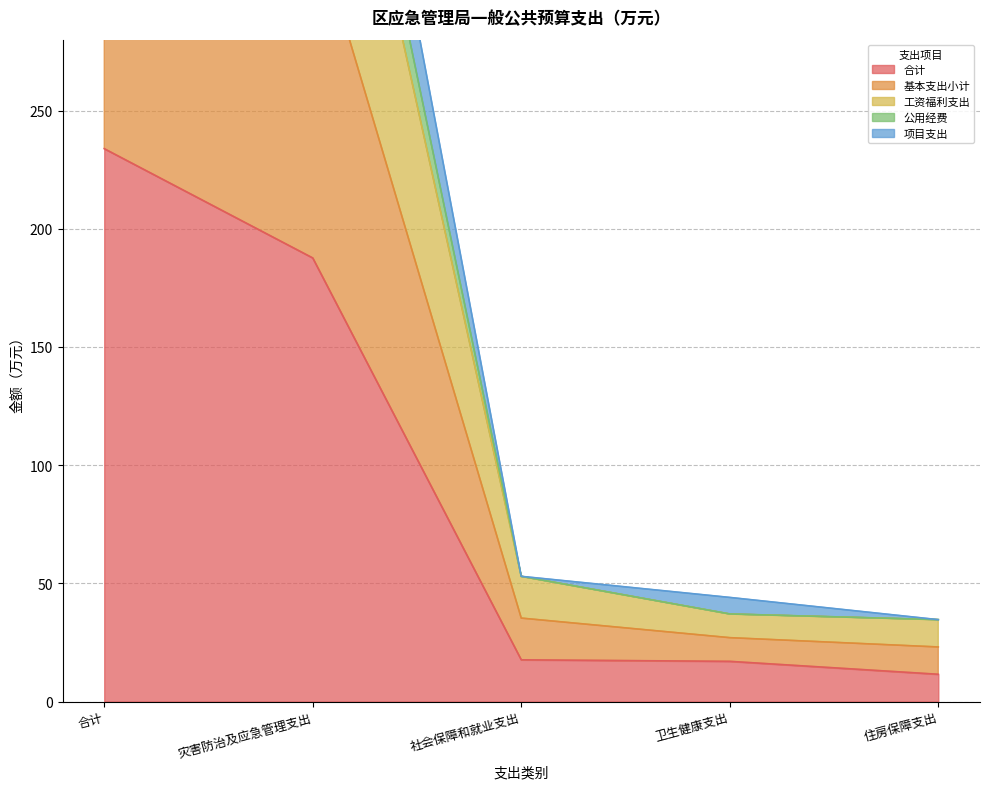

At which label is 项目支出 closest to 220?

灾害防治及应急管理支出